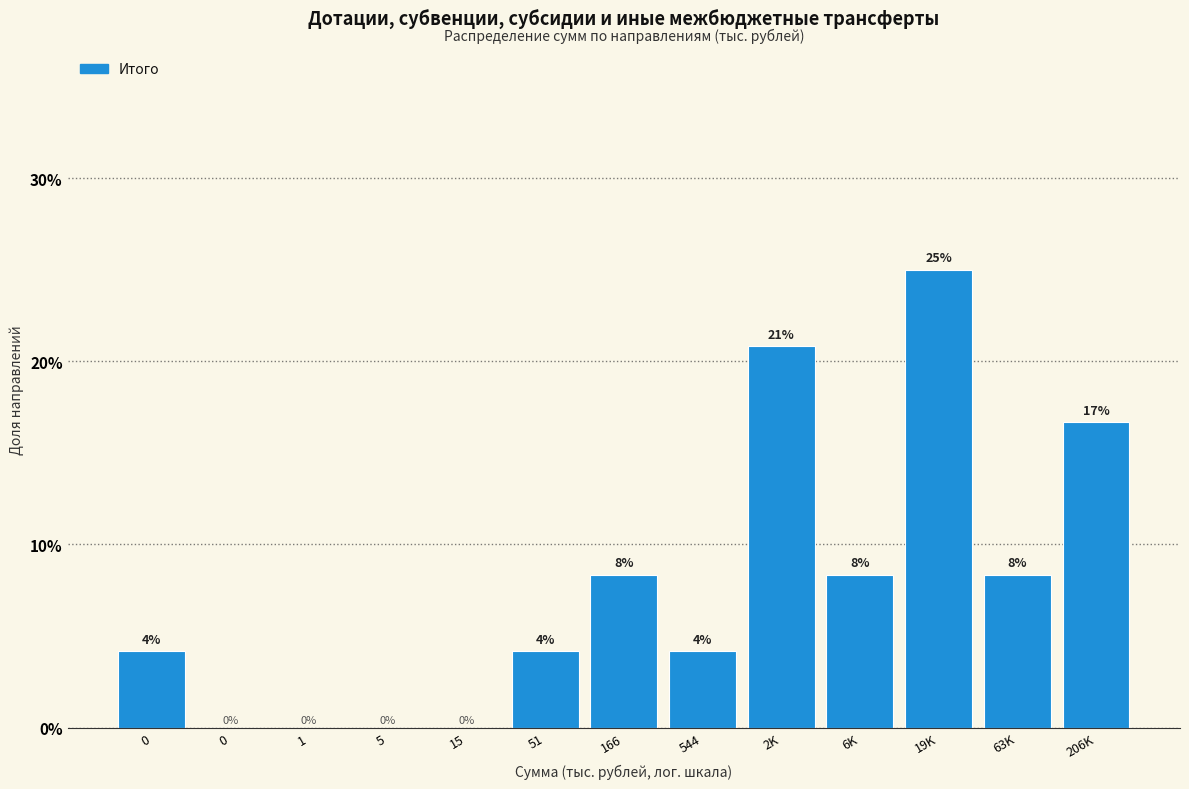

Are the bars horizontal?

No